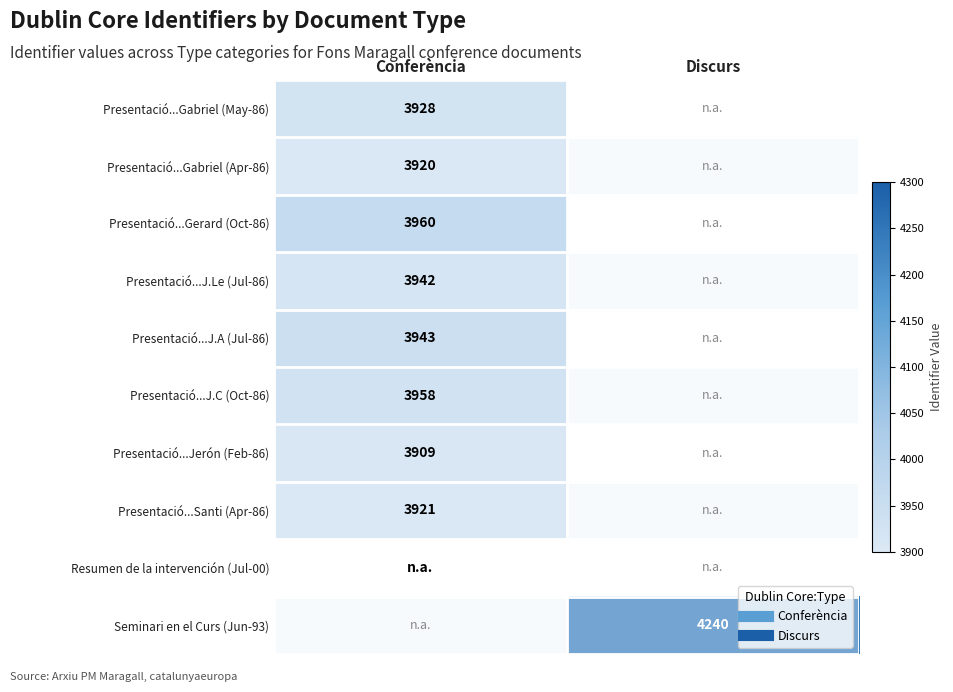

Which has a higher value, Conferència or Discurs?

Discurs